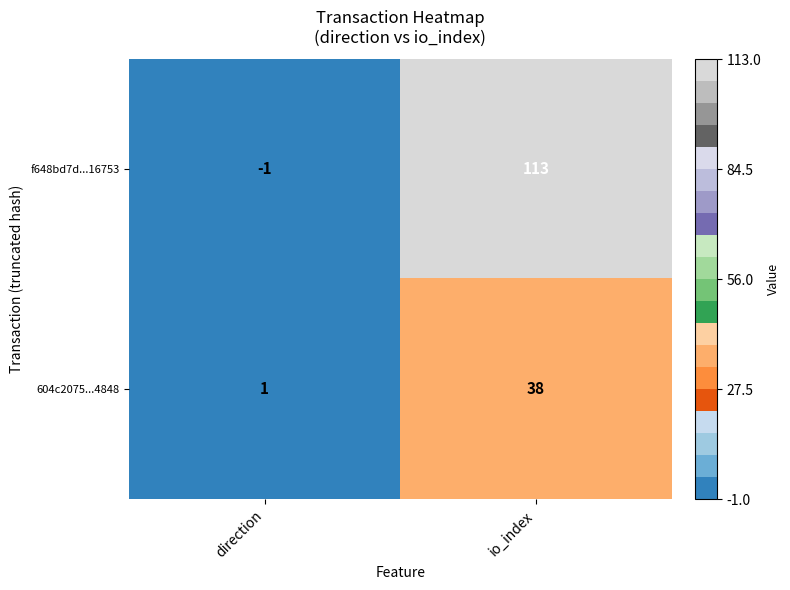

Where is f648bd7d...16753 nearest to the value 56?

direction